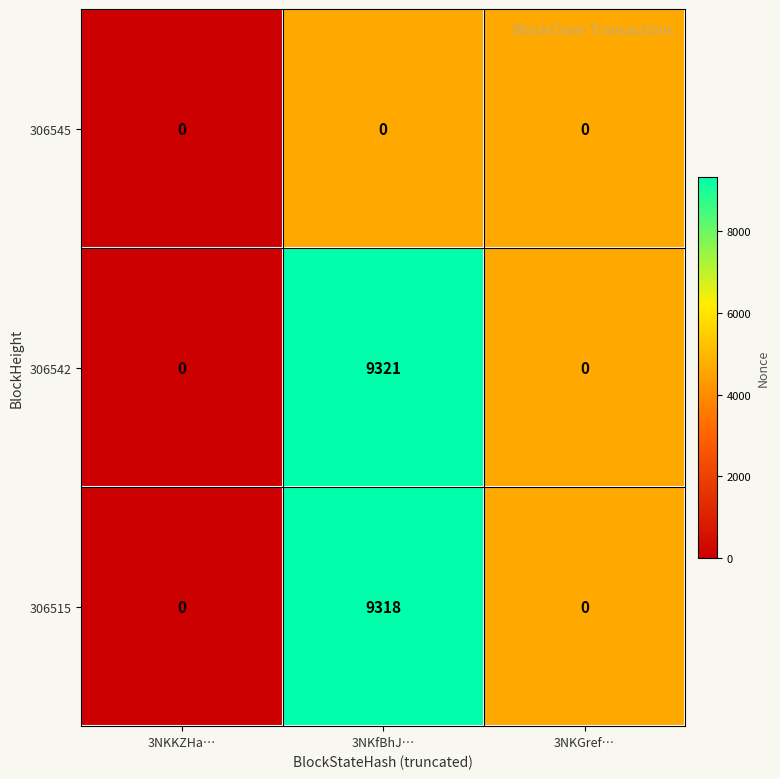

How many values in 306515 are above zero?

1